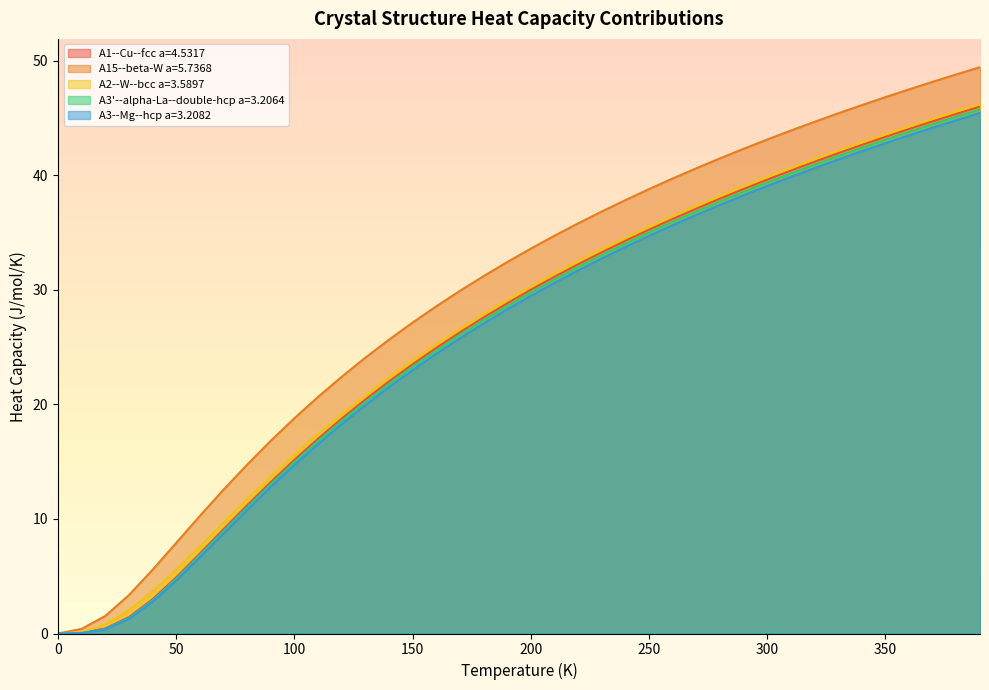

The value of A15--beta-W a=5.7368 at 100 is 18.8. True or false?

True